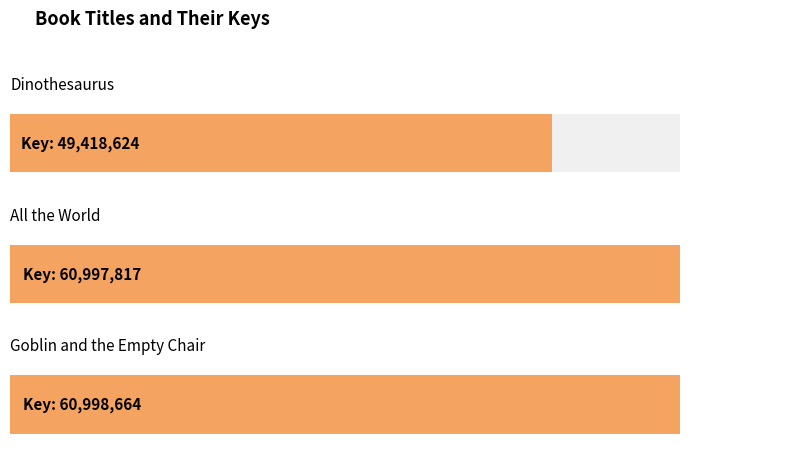

Where does the data first go above 60997817?

Goblin and the Empty Chair